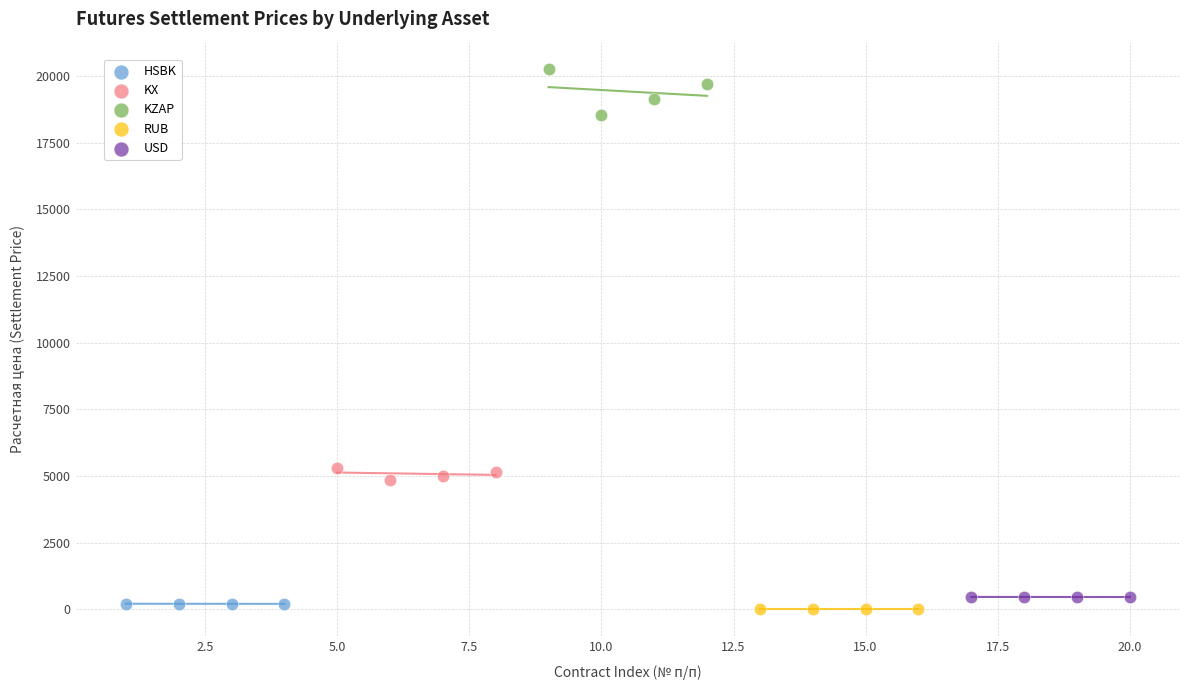

Which series reaches the maximum Y coordinate?

KZAP